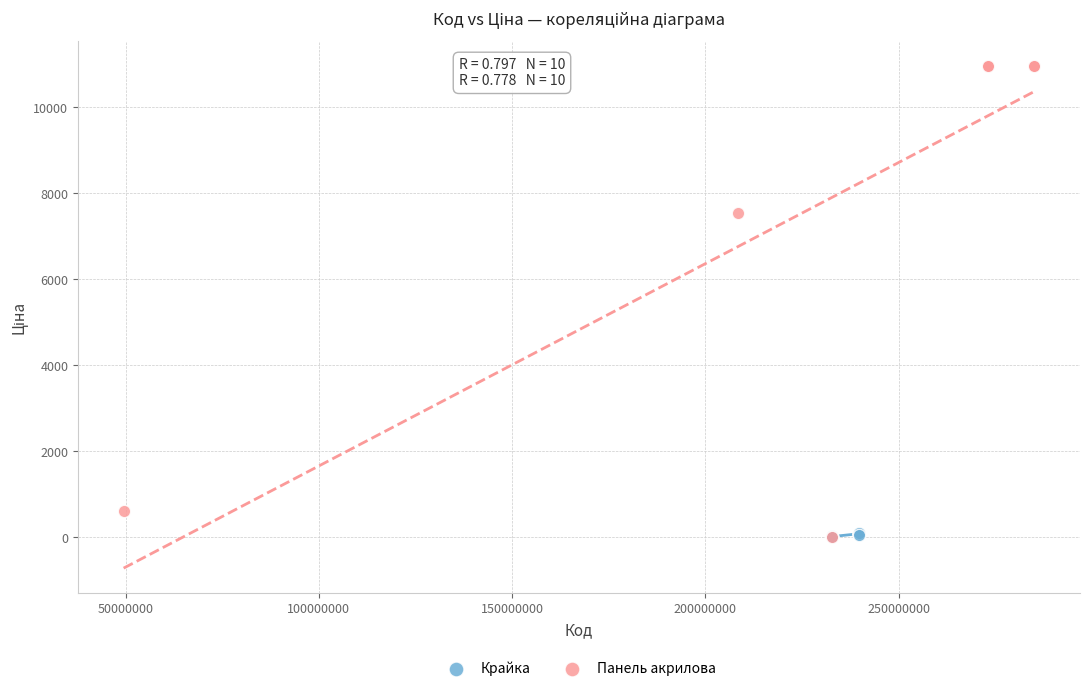

Which series reaches the maximum Y coordinate?

Панель акрилова